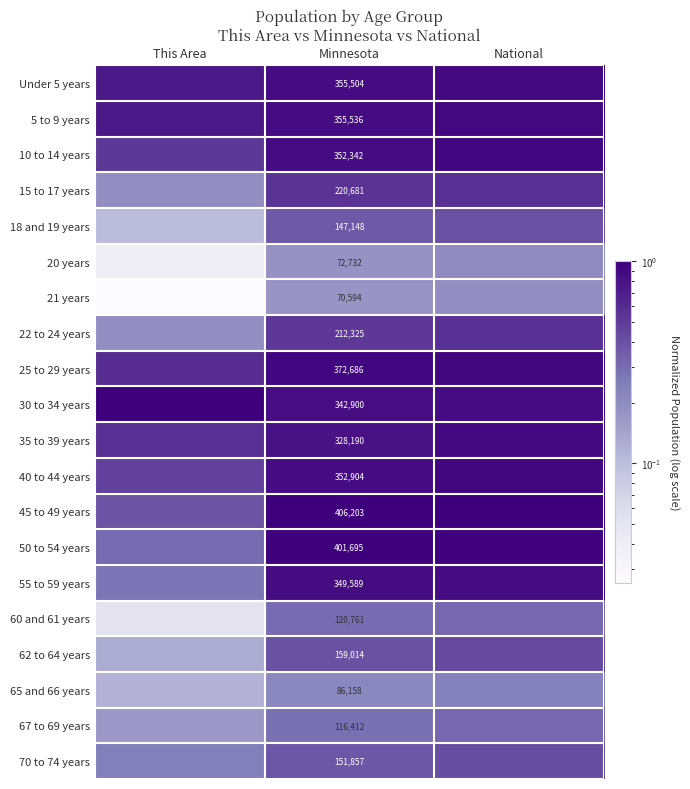

Rank the series by their maximum value, from highest to lowest.

30 to 34 years, 45 to 49 years, 50 to 54 years, 25 to 29 years, 40 to 44 years, 10 to 14 years, 5 to 9 years, Under 5 years, 35 to 39 years, 55 to 59 years, 15 to 17 years, 22 to 24 years, 62 to 64 years, 70 to 74 years, 18 and 19 years, 67 to 69 years, 60 and 61 years, 65 and 66 years, 20 years, 21 years